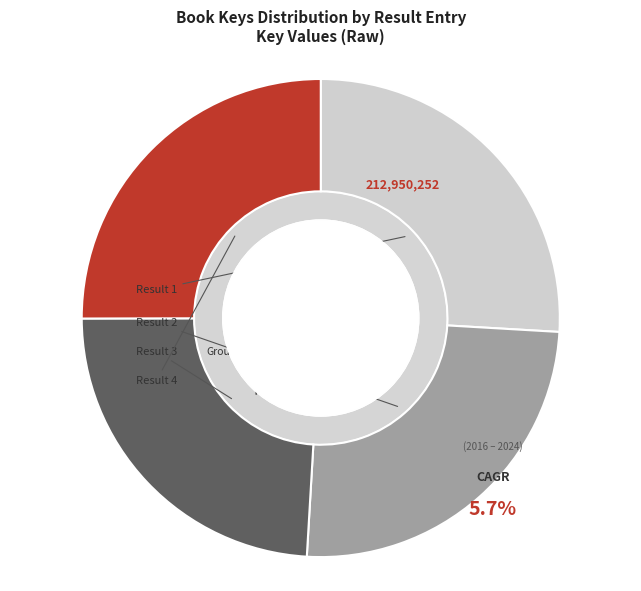

Is it true that 2 is 12% of the pie?

False